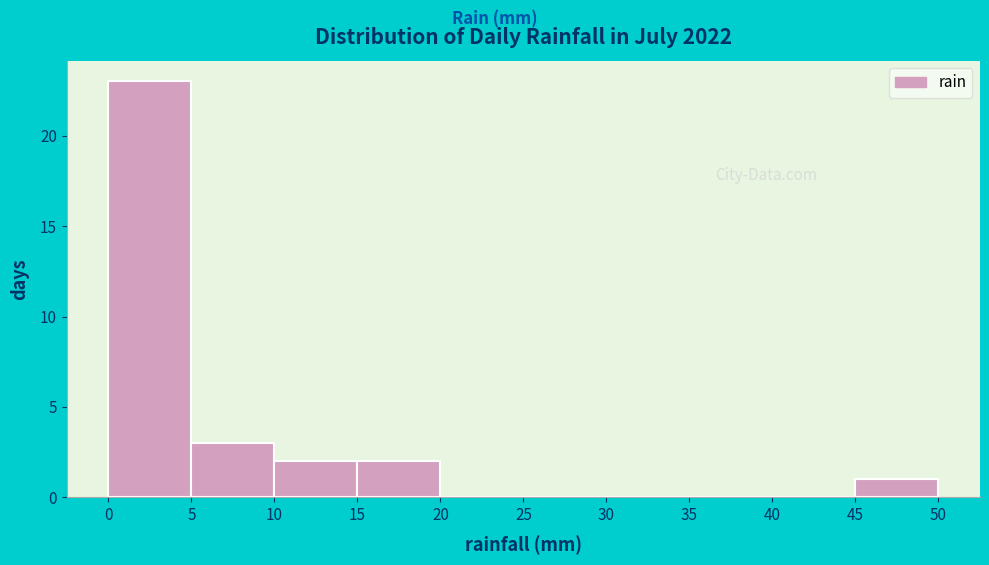

Which range on the x-axis has the tallest bar?

0 to 5